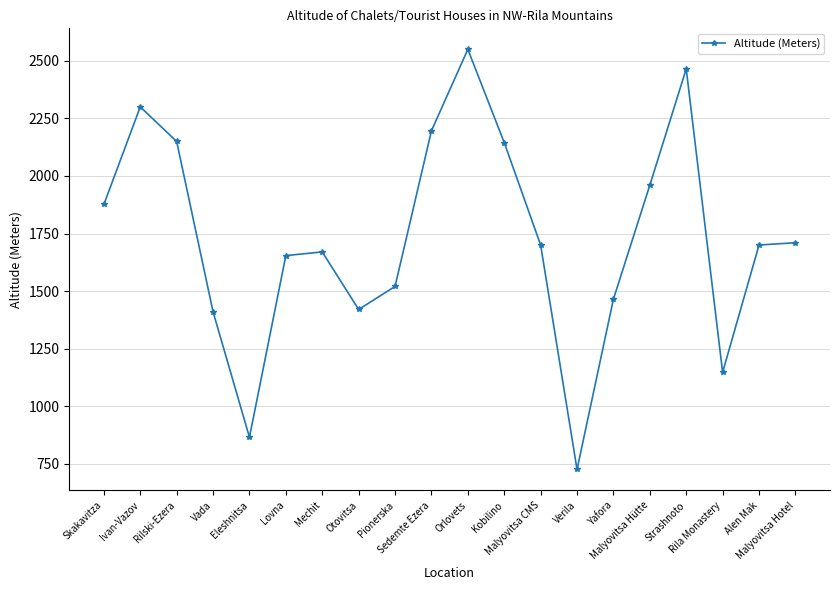

What is the greatest value displayed?

2550